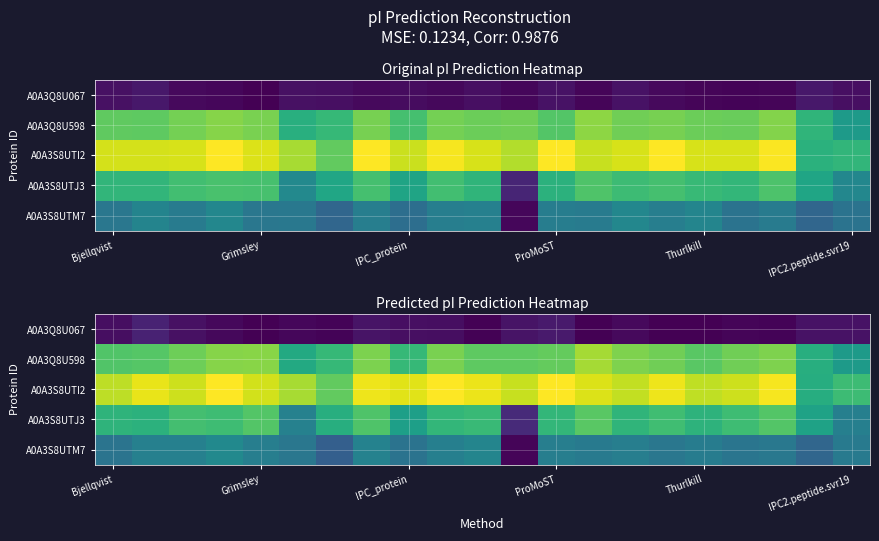

At how many categories does at least one series exceed 8?

21